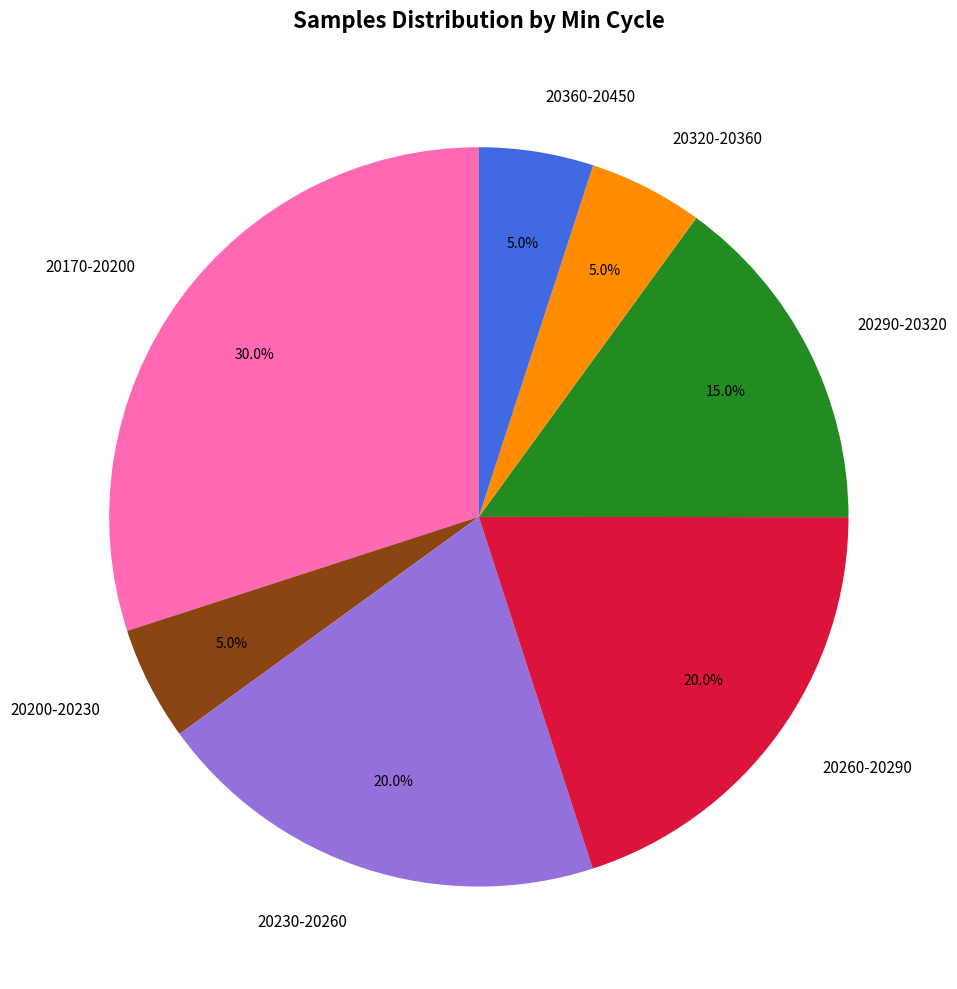

Between 20170-20200 and 20360-20450, which is larger?

20170-20200